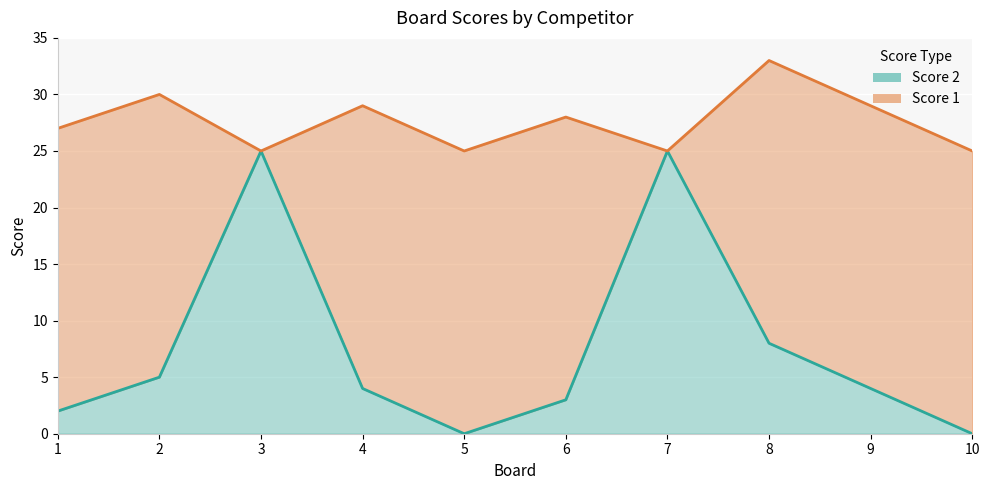

Does the chart display data point markers on the line(s)?

No